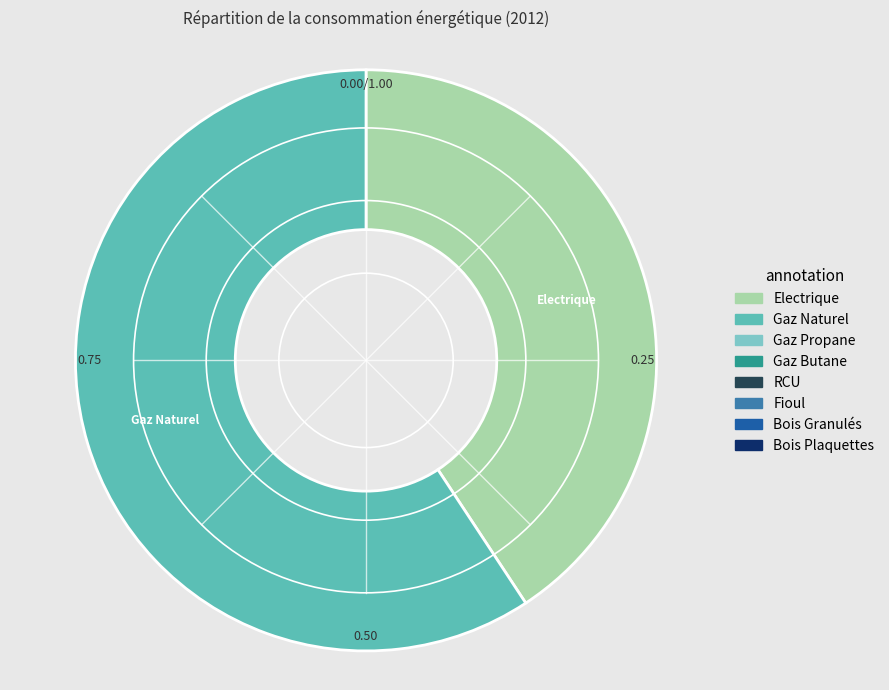

Is there a majority slice in this chart?

Yes